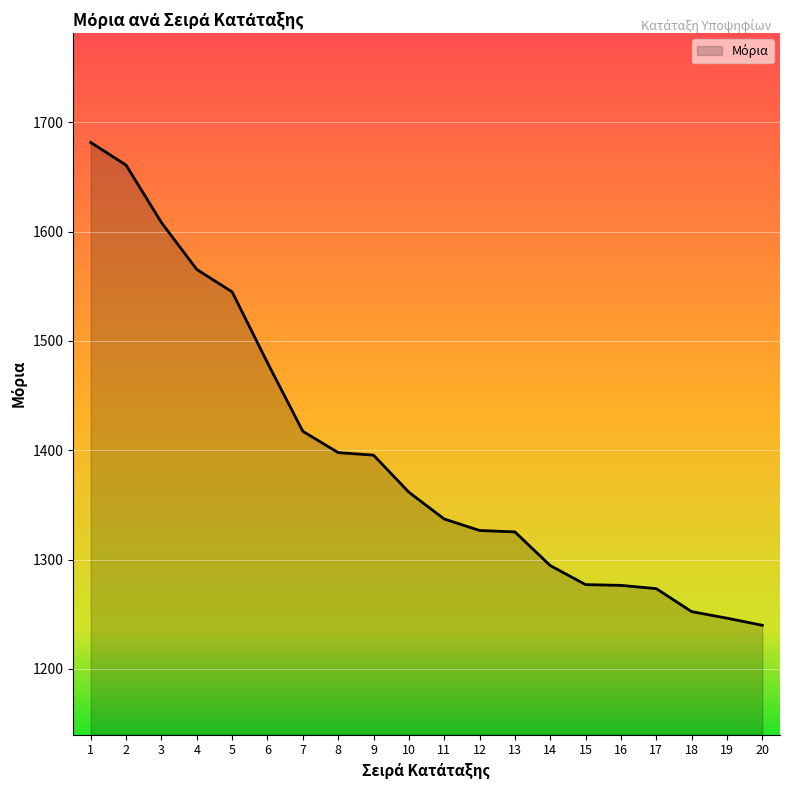

What is the ratio of the value at 14 to the value at 1?

0.8